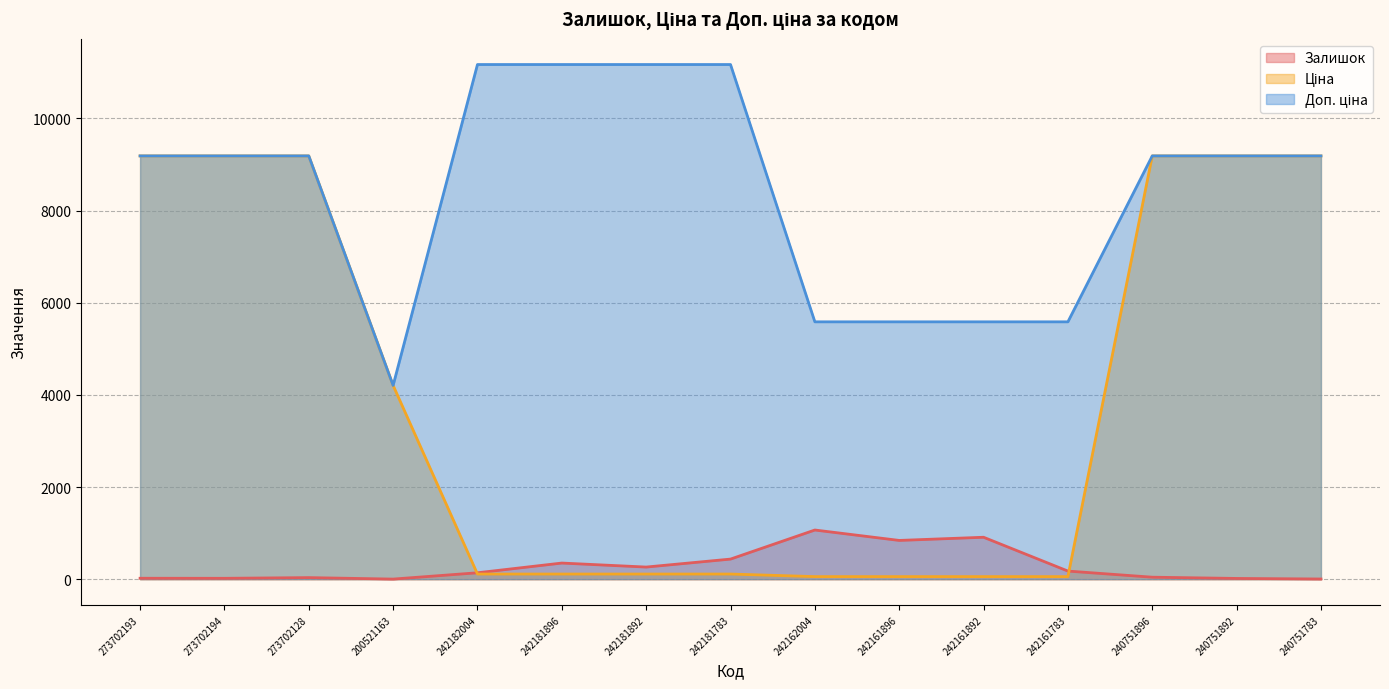

At which label does Ціна first exceed 111?

273702193